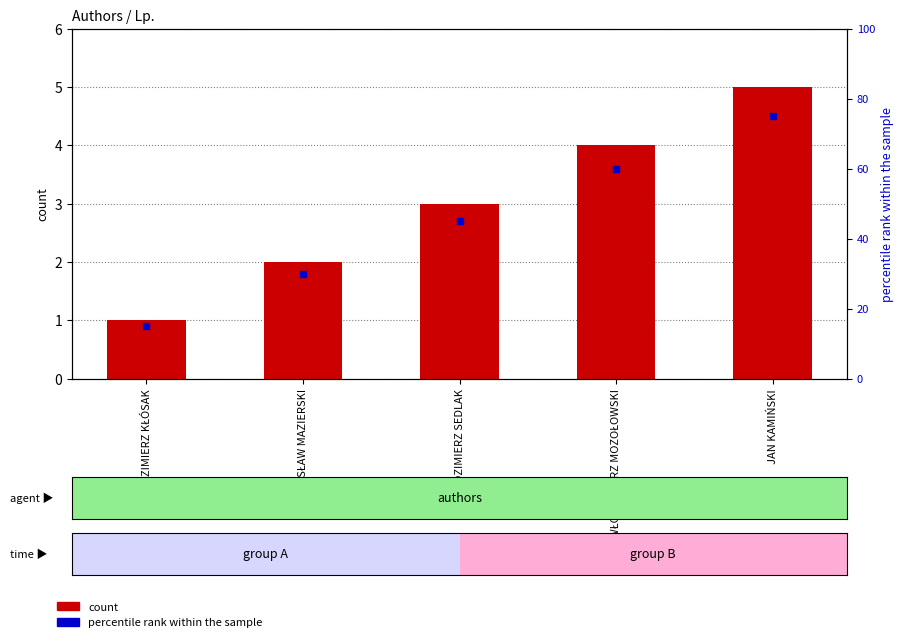

Which series has the widest spread of Y values?

percentile rank within the sample